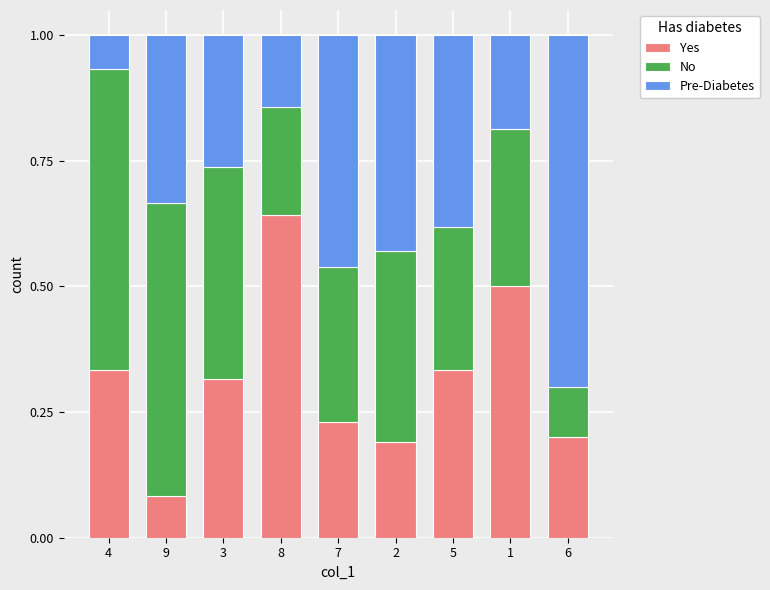

Which category has the highest value in the Yes series?

8